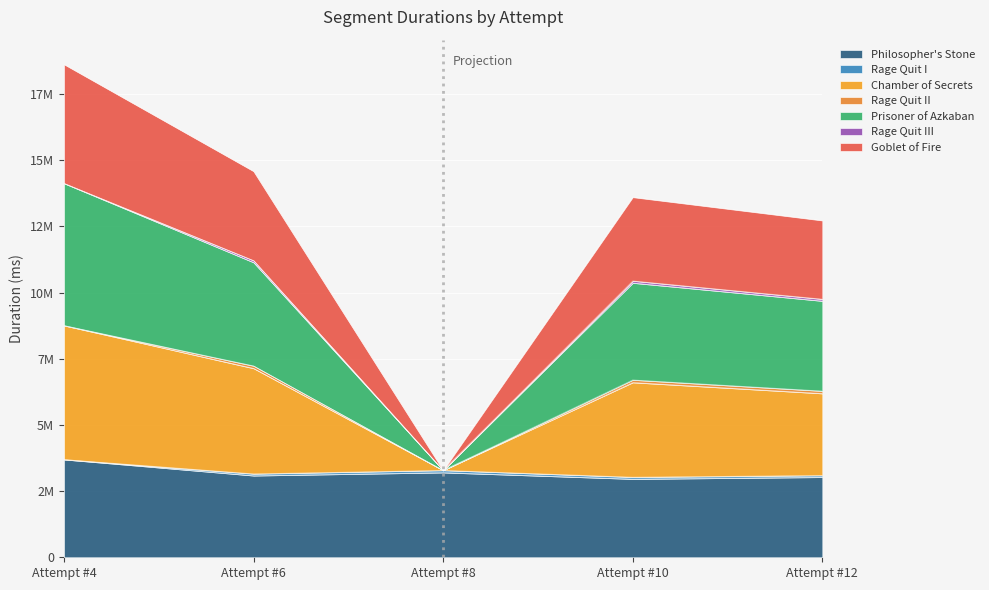

True or false: Goblet of Fire has more than 0 interior local peaks.

True